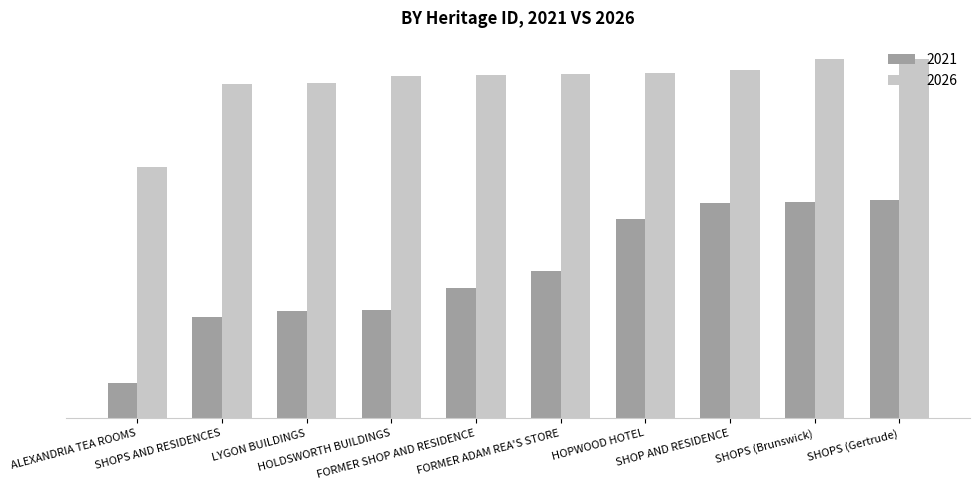

What is the total value across all series at FORMER ADAM REA'S STORE?

1028